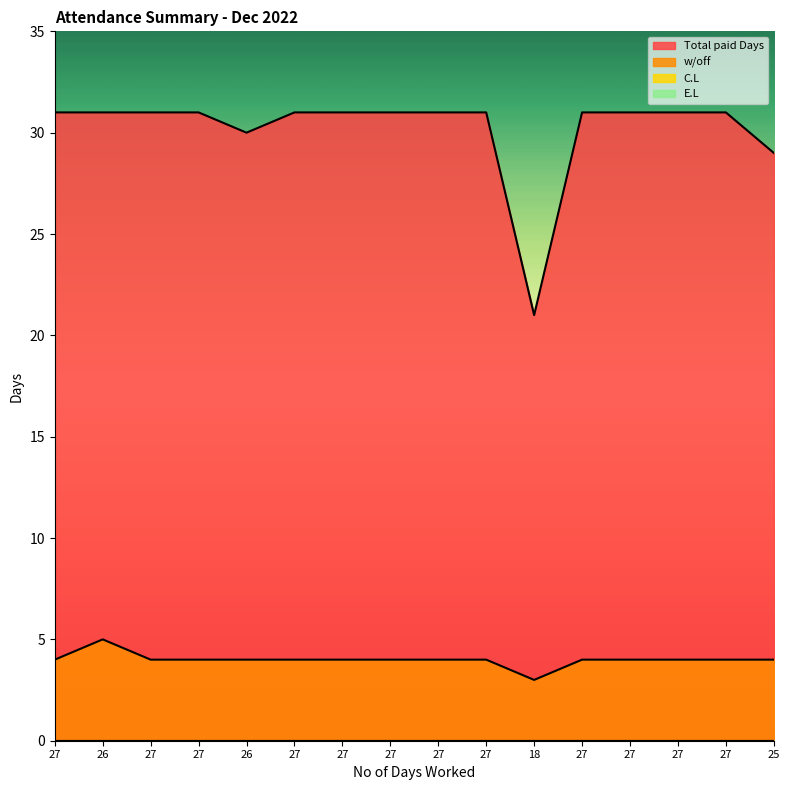

At 27, list the series in order from largest to smallest.

Total paid Days, w/off